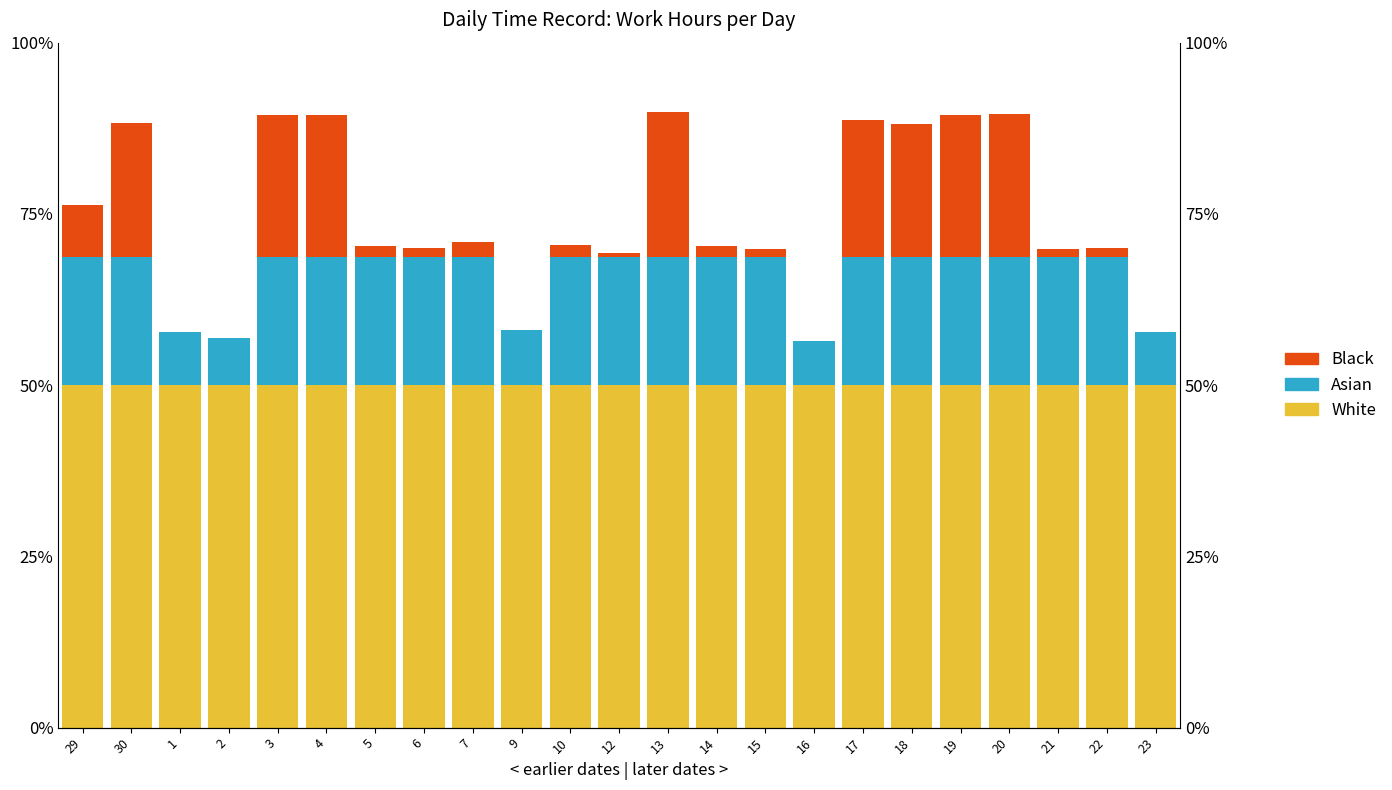

Is the value of Asian at 30 greater than the value of White at 10?

No